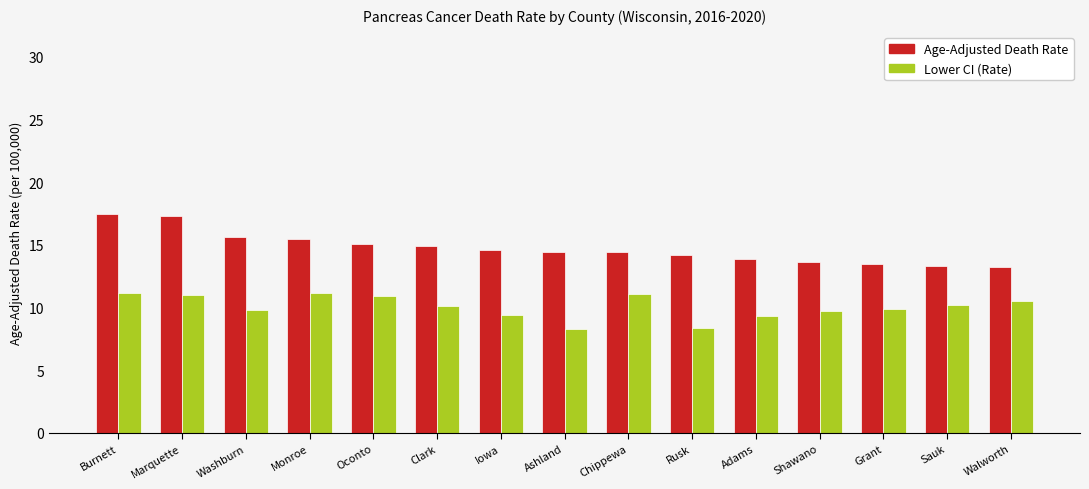

What is the minimum value for Age-Adjusted Death Rate?

13.2